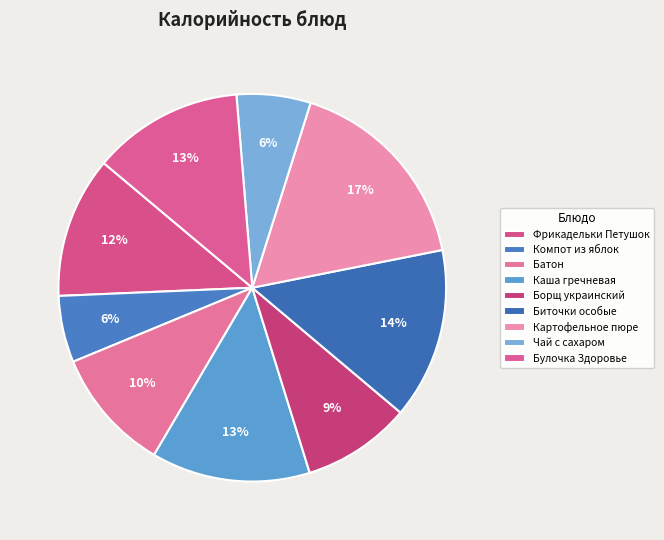

To the nearest percent, what is the combined percentage of Чай с сахаром and Биточки особые?

20%